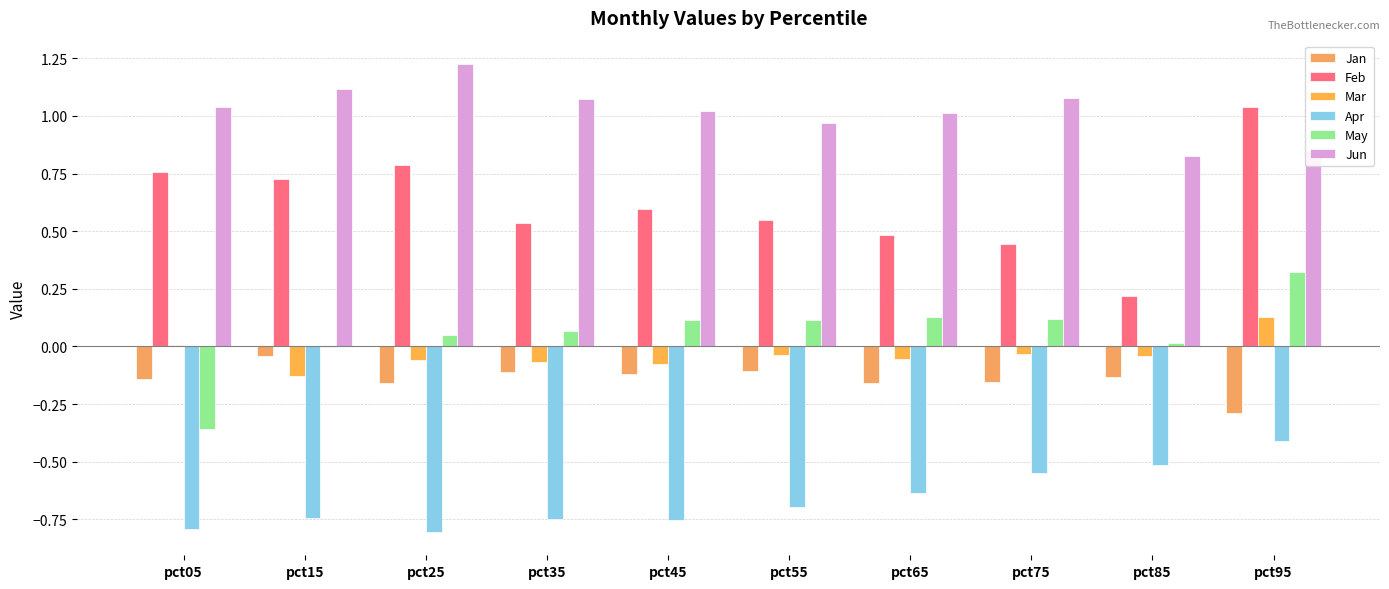

Which category has the lowest value across all series?

pct25